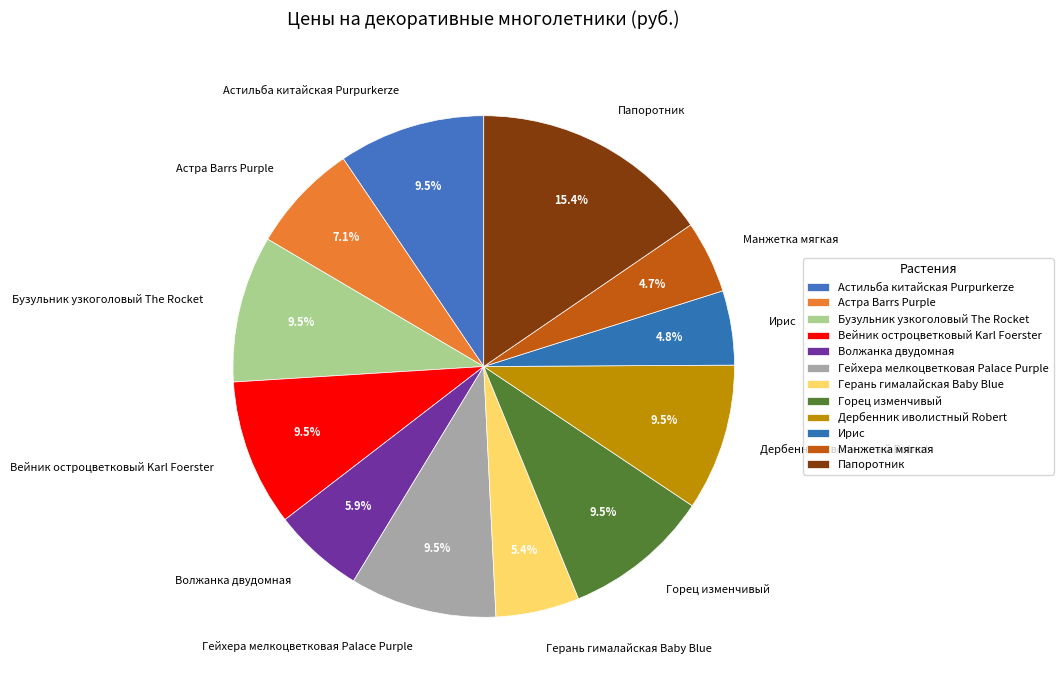

Is there a majority slice in this chart?

No